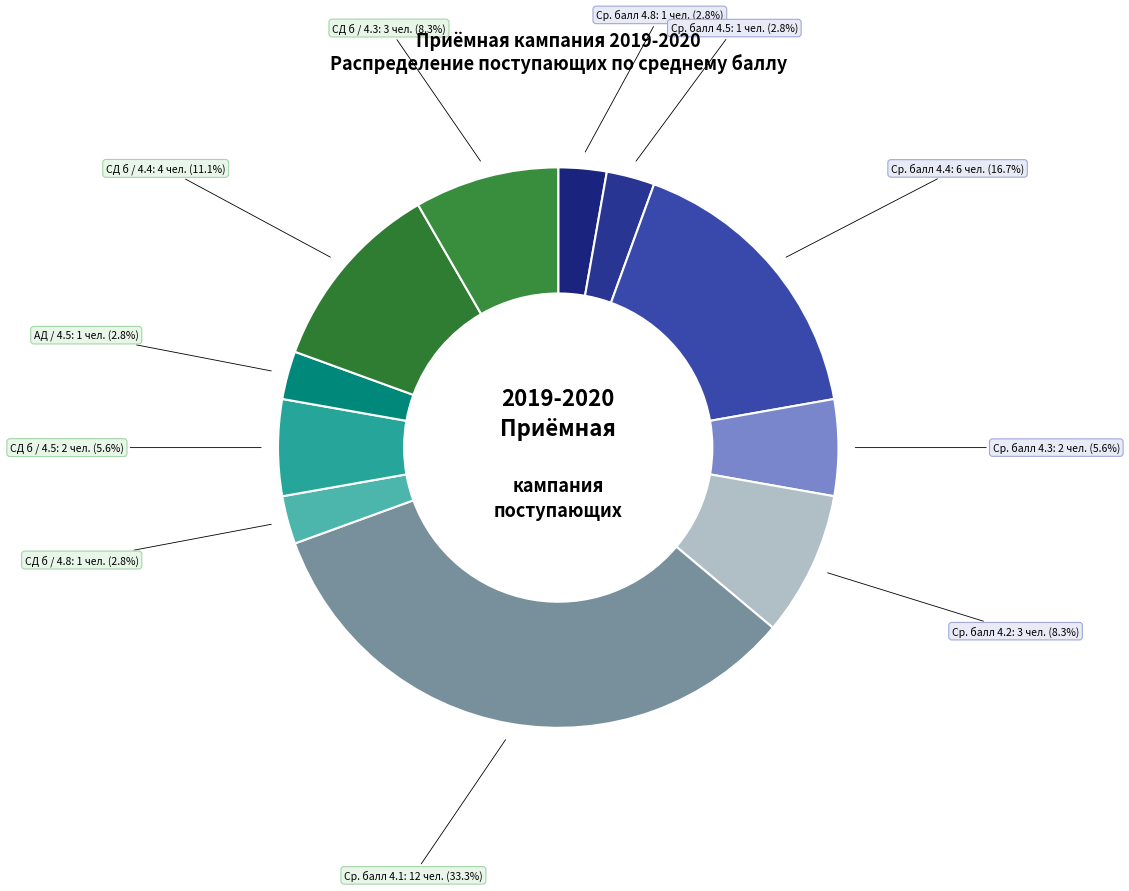

Does Ср. балл 4.8 represent more than half of the total?

No